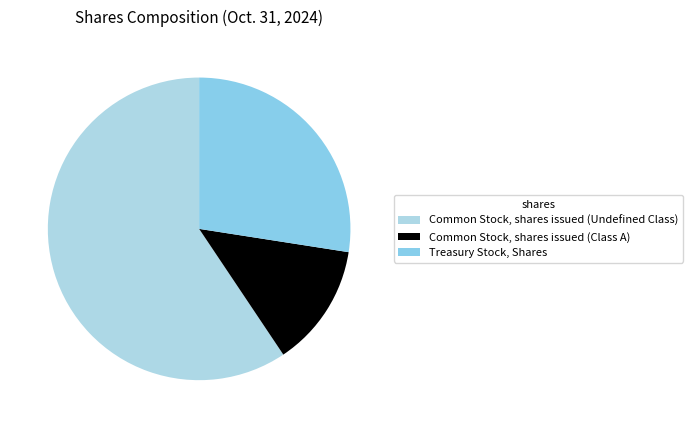

Which category has the smallest portion of the pie?

Common Stock, shares issued (Class A)